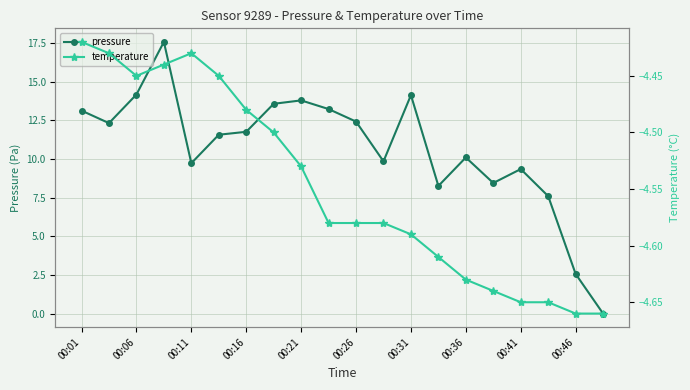

Which series has the largest range (max minus min)?

pressure